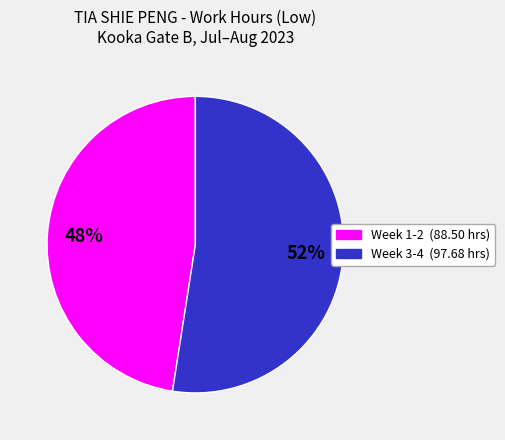

How many slices are in this pie chart?

2